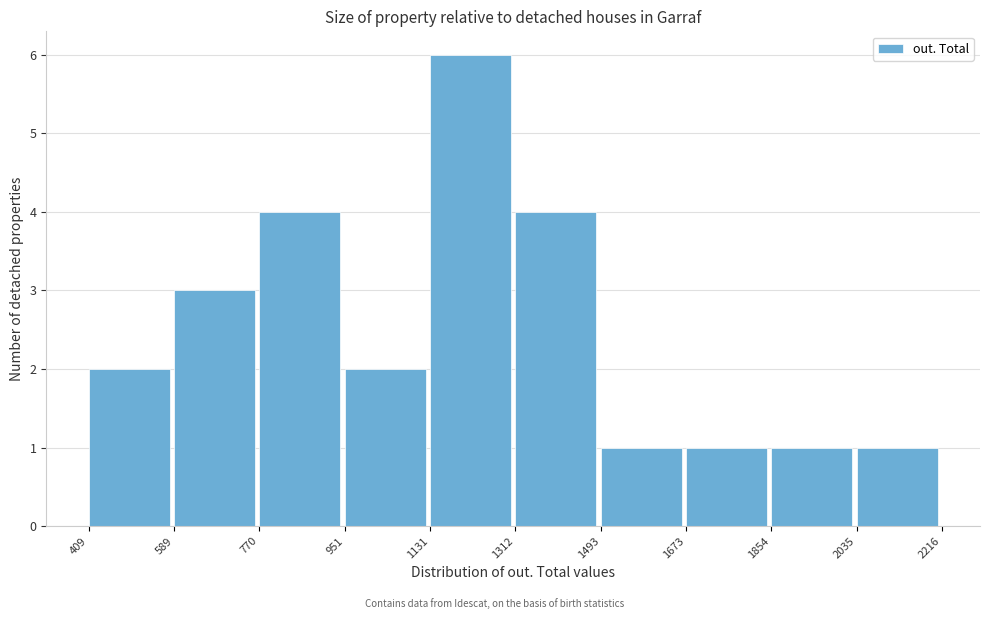

Over which range of the x-axis is the bar tallest?

1131 to 1312